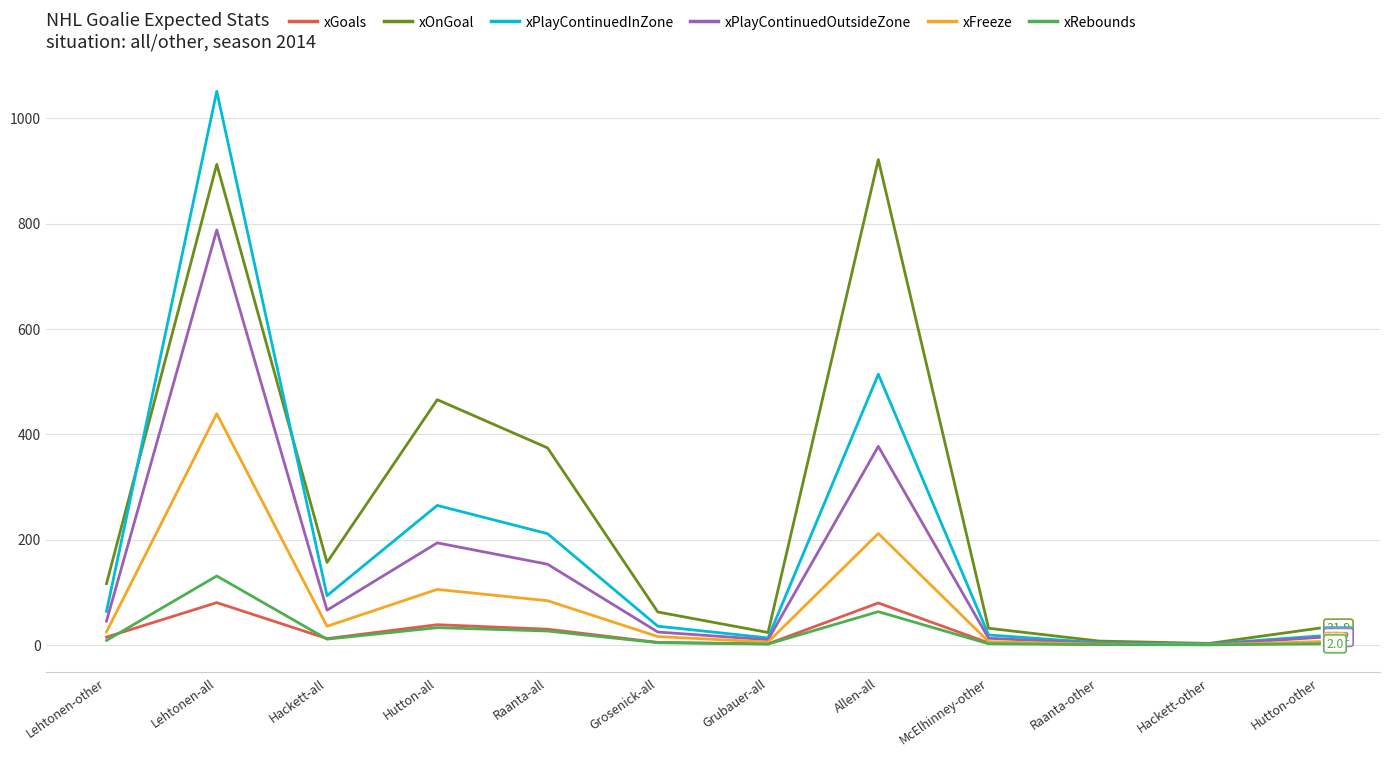

What is the spread (max minus min) of values at Hackett-other?

2.6